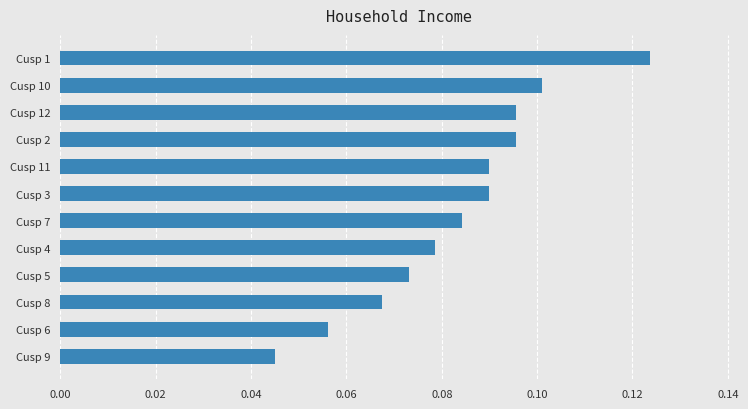

What is the sum of all values?

1.0